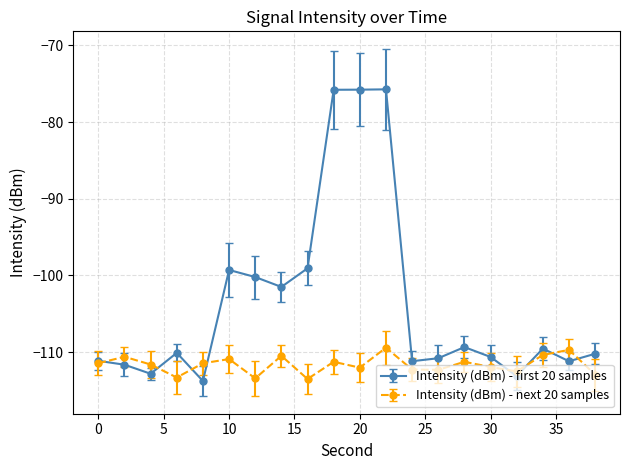

What is the difference between the maximum and second lowest values in the Intensity (dBm) - first 20 samples series?

37.4